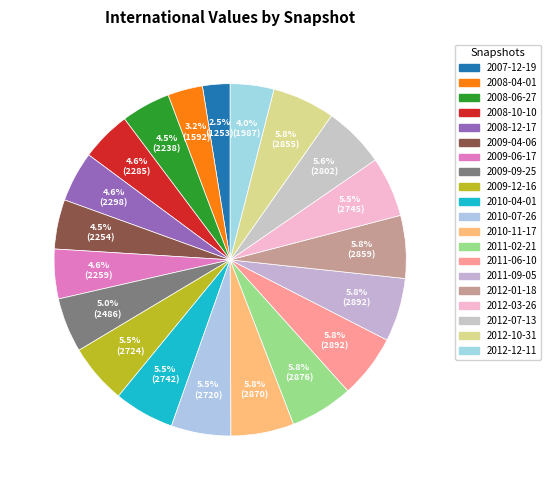

Count the number of slices in the pie.

20